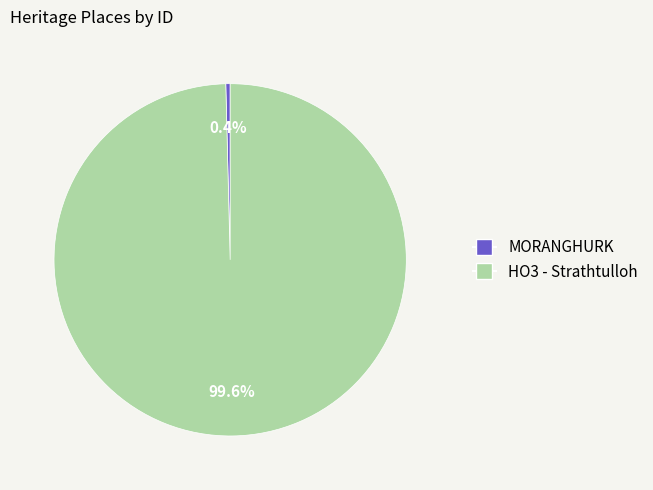

True or false: MORANGHURK accounts for 7% of the total.

False